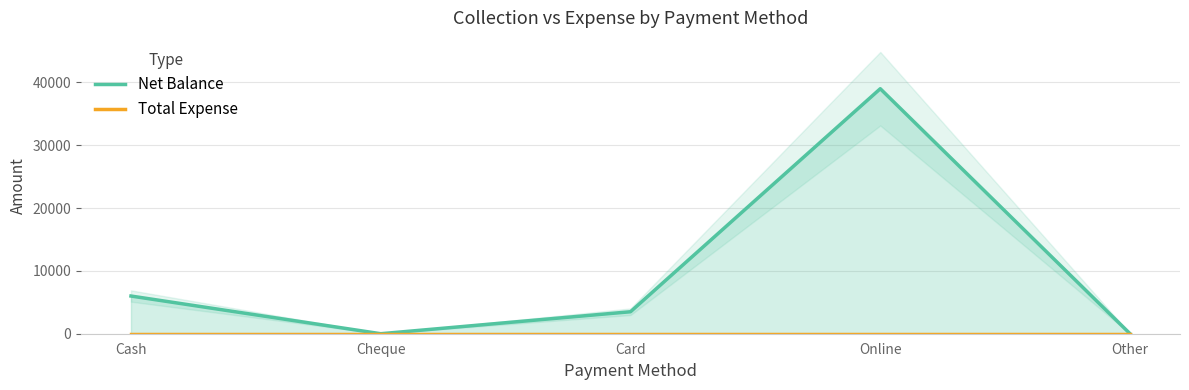

Which category has the highest value in the Net Balance series?

Online